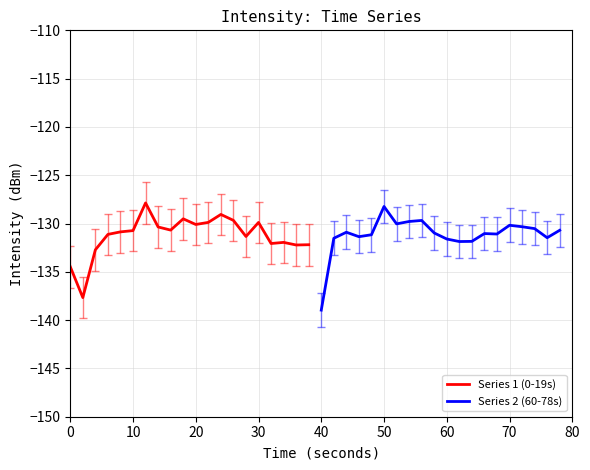

At which label does Series 2 (60-78s) reach its minimum?

40